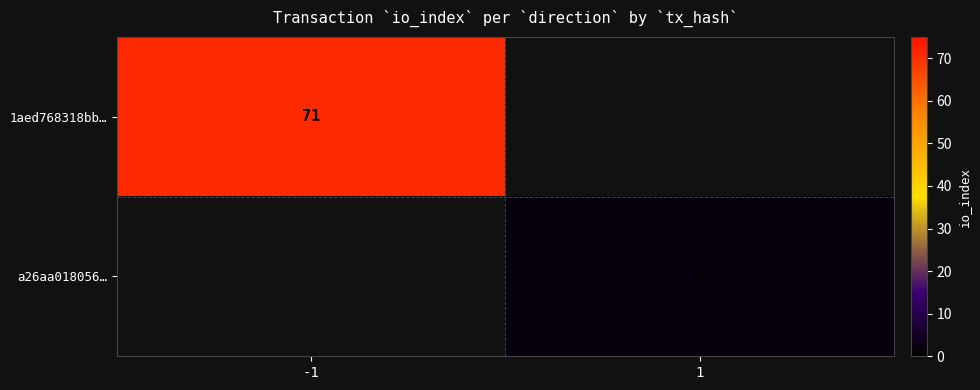

The 1aed768318bb… series shows 40 at -1. True or false?

False